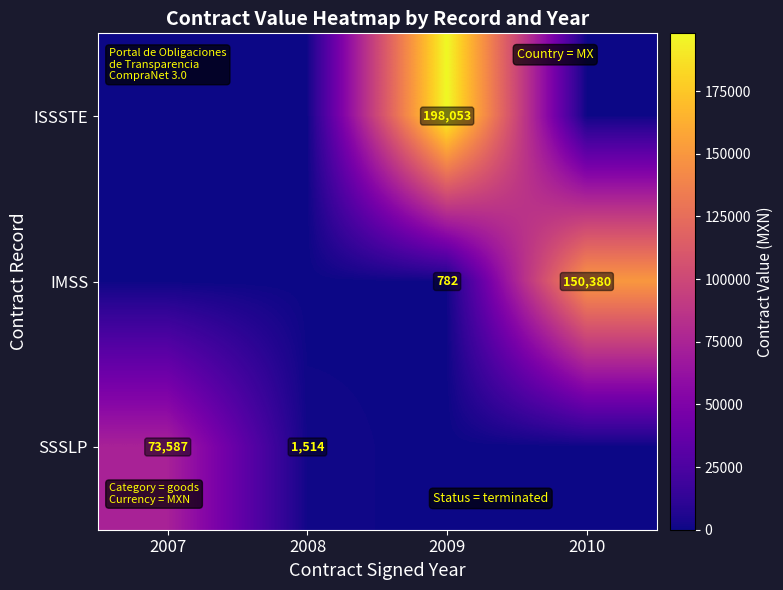

At which category is the sum across all series the highest?

2009